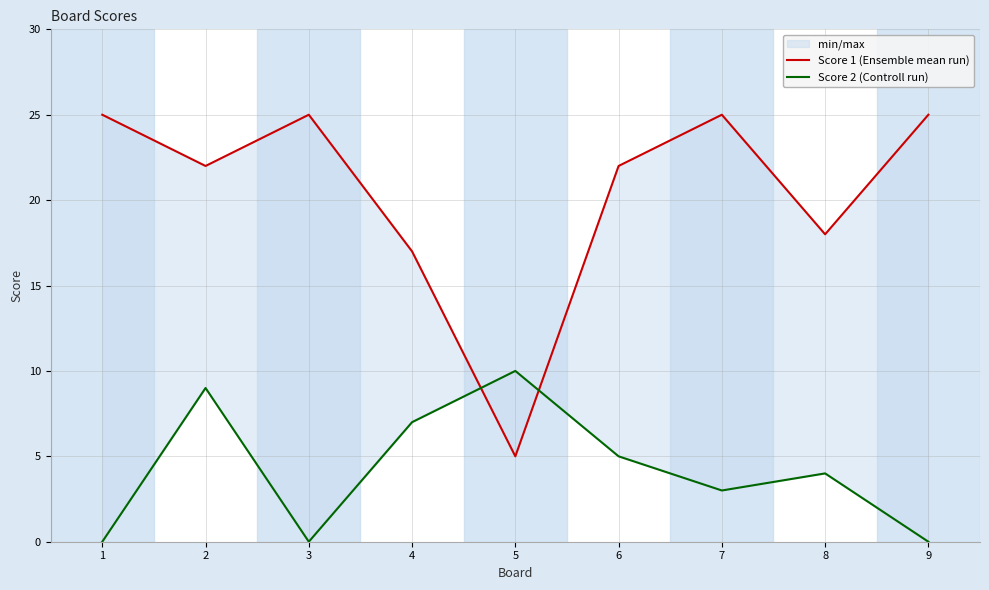

Between 5 and 4, which is larger?

4